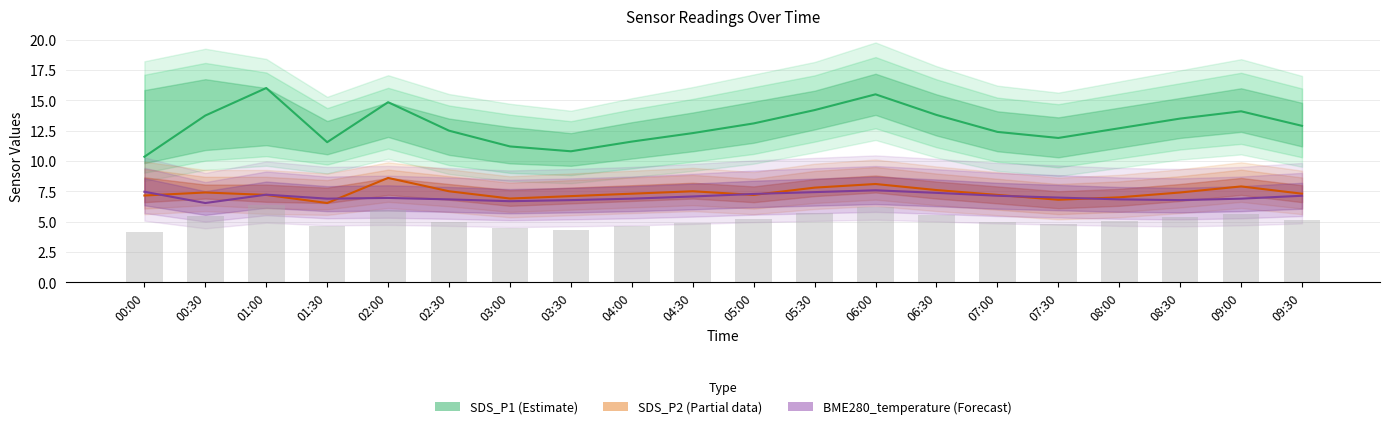

What position from the left is 06:30?

14